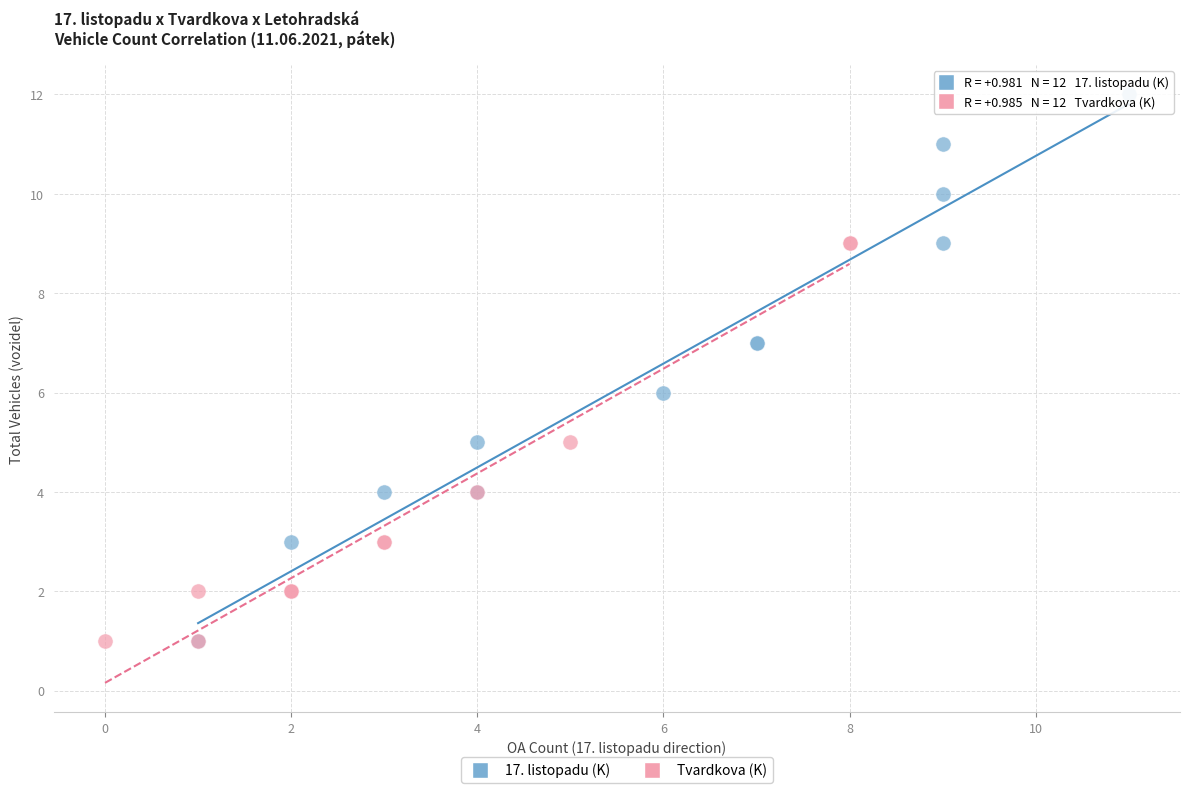

Which series has the widest spread of Y values?

17. listopadu (K)